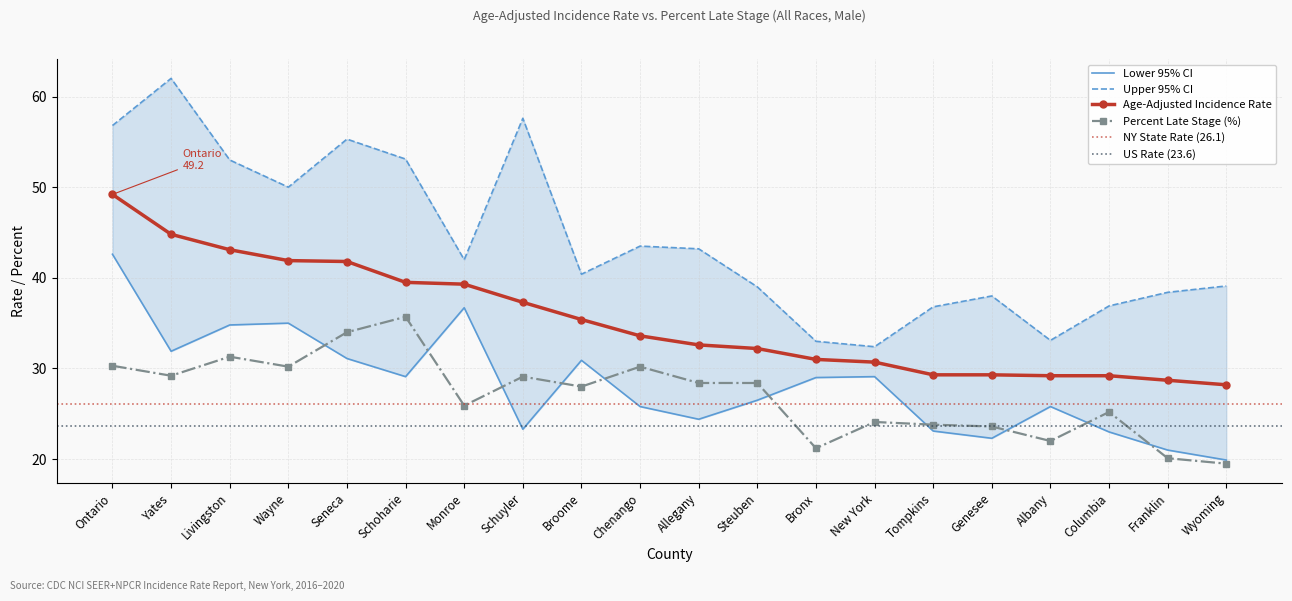

What is the label of the 10th point from the left?

Chenango